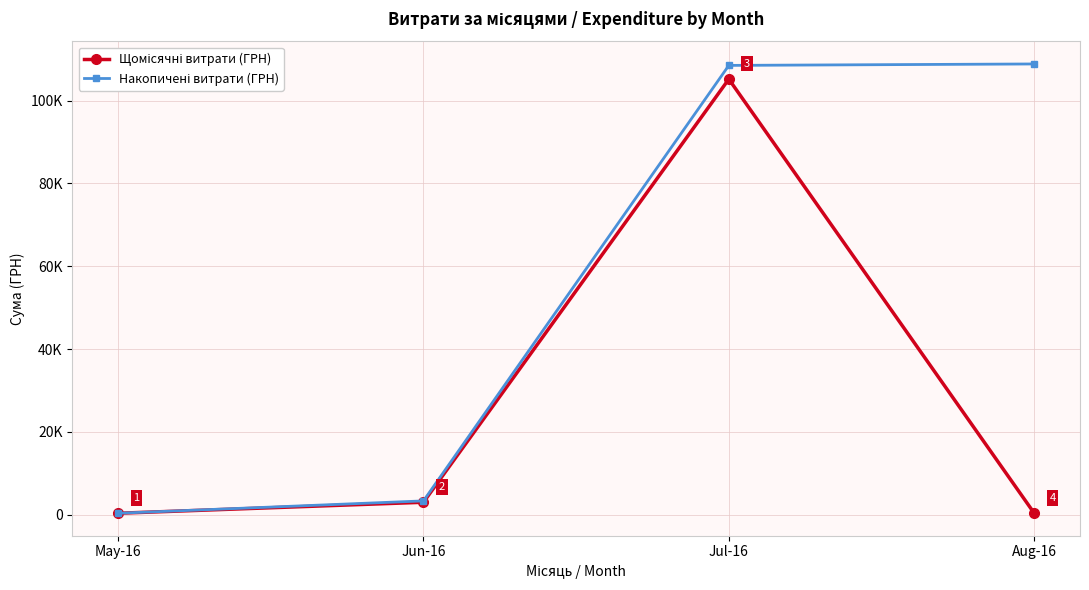

Is this an area chart (filled region under the line)?

No